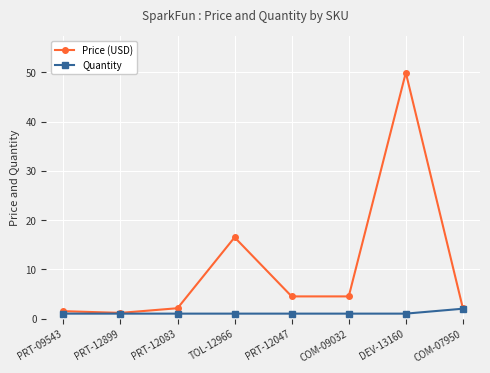

What is the difference between the maximum and second lowest values in the Quantity series?

1.0